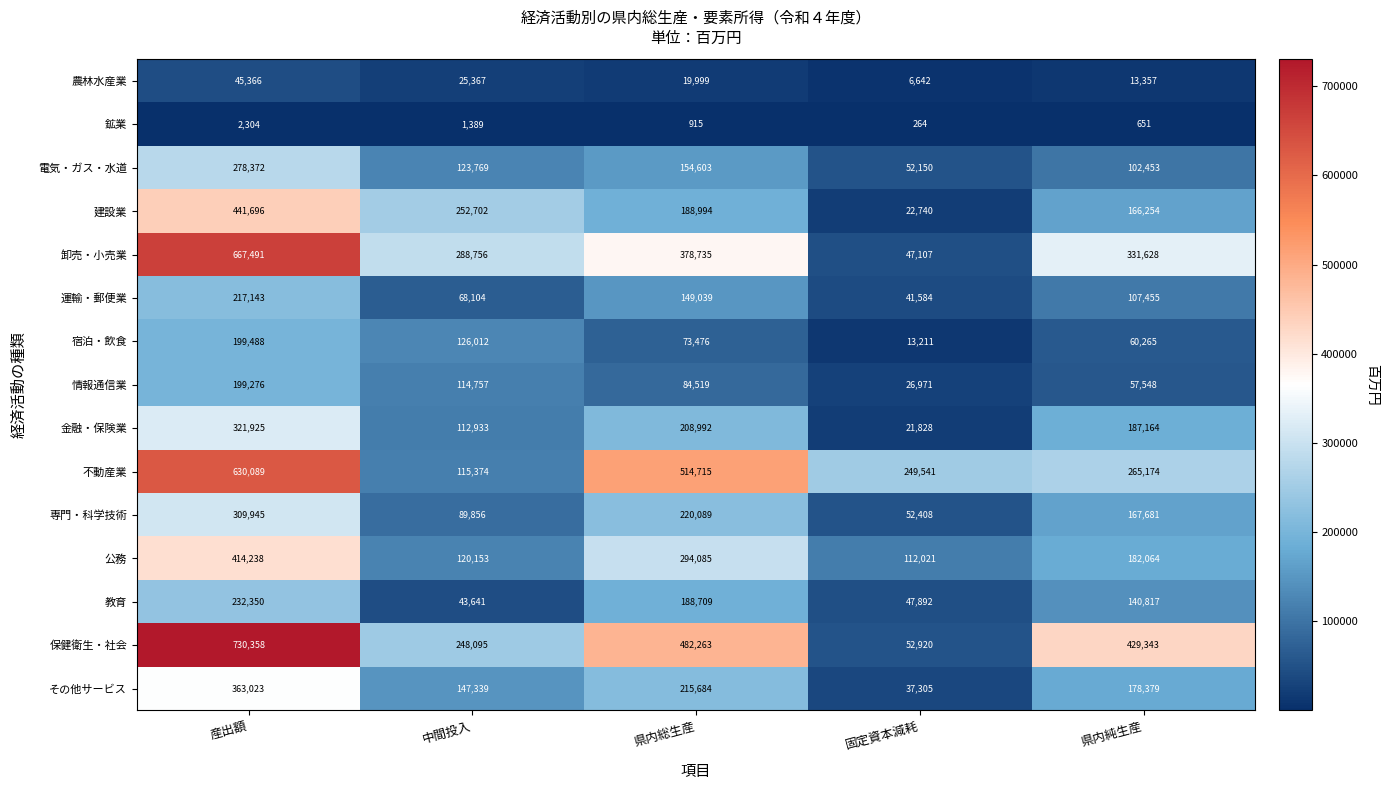

Between 中間投入 and 県内総生産, which series saw the biggest shift?

不動産業